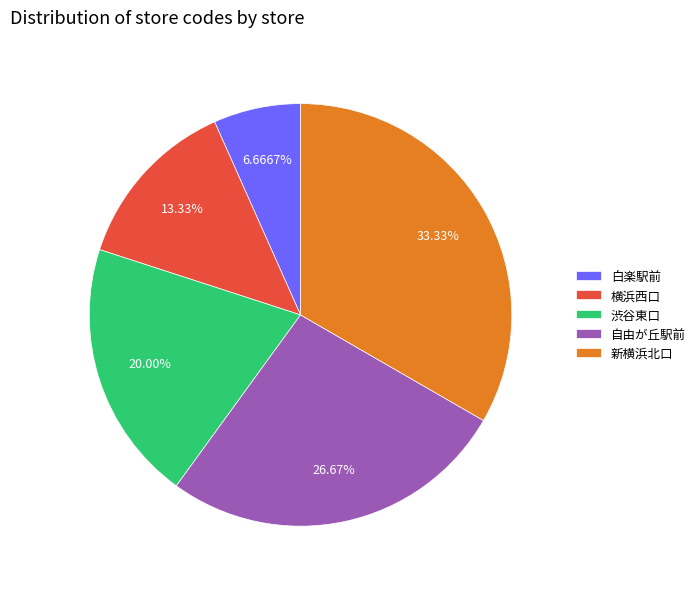

What percentage is NOT represented by 新横浜北口?

66.7%